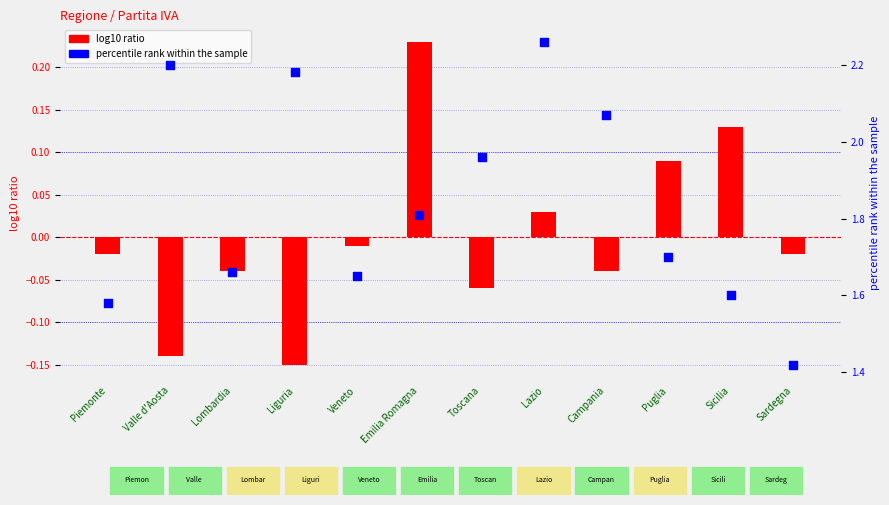

At how many categories does at least one series exceed 1?

12